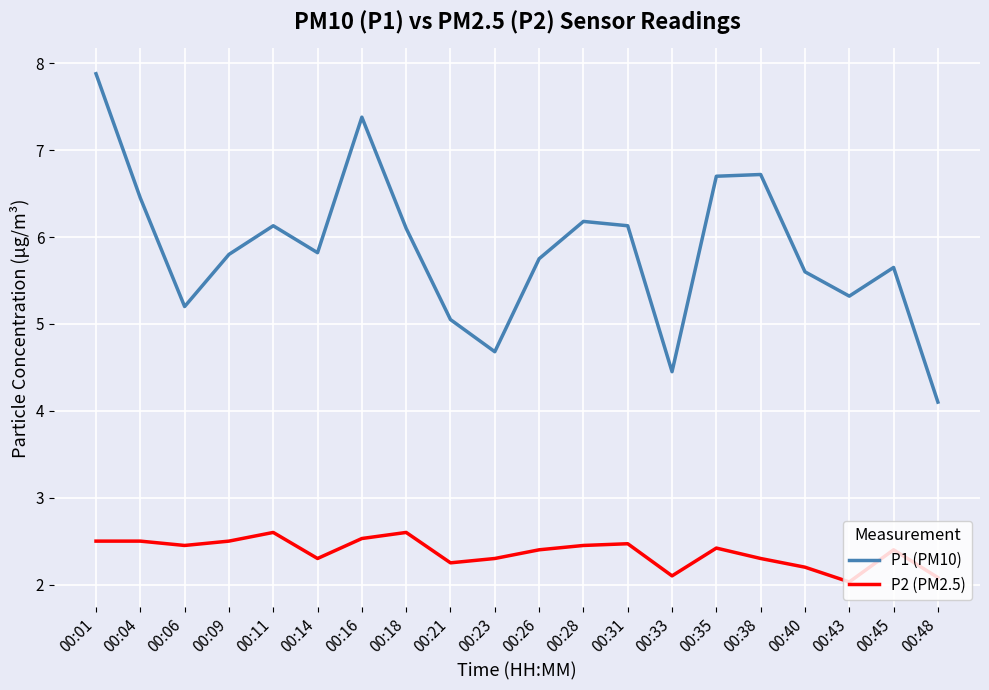

The value of P2 (PM2.5) at 00:31 is 2.5. True or false?

True